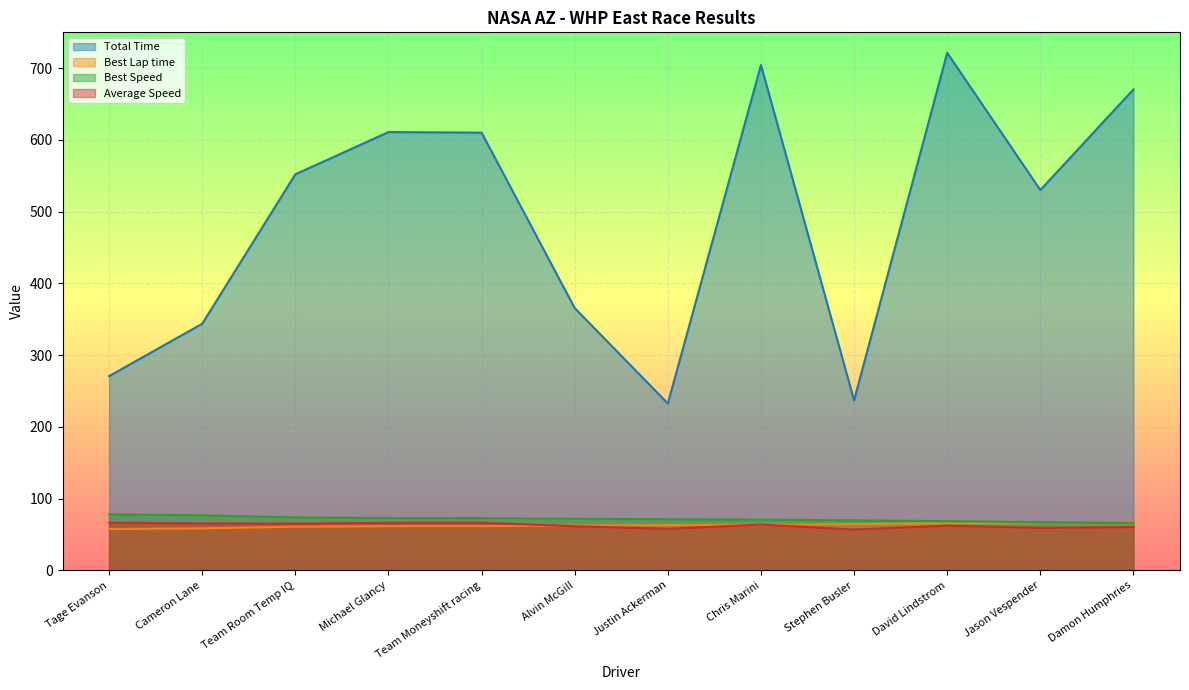

What is the highest value of the Best Lap time series?

67.8